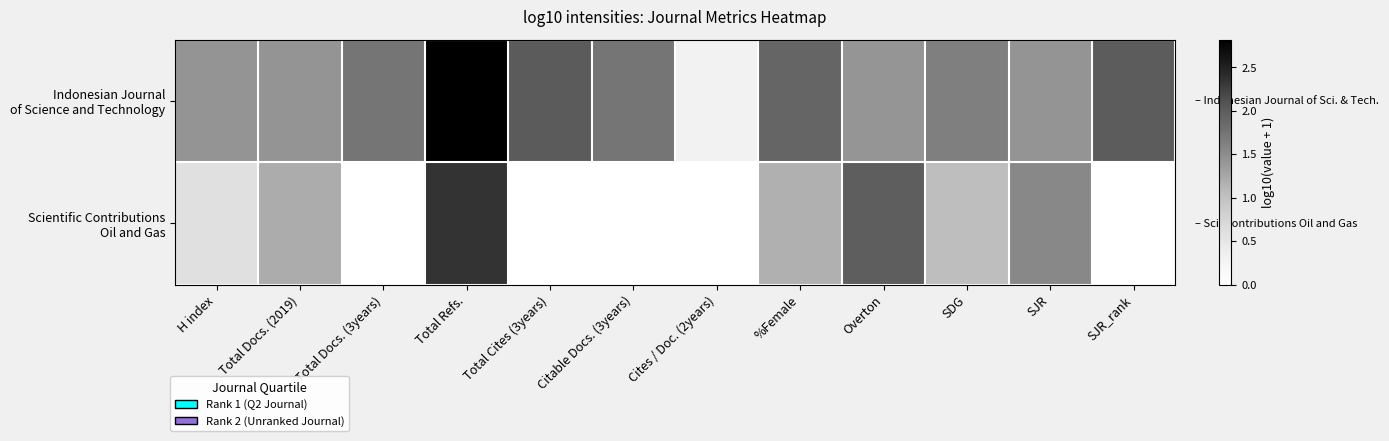

Which category has the lowest value across all series?

Total Docs. (3years)